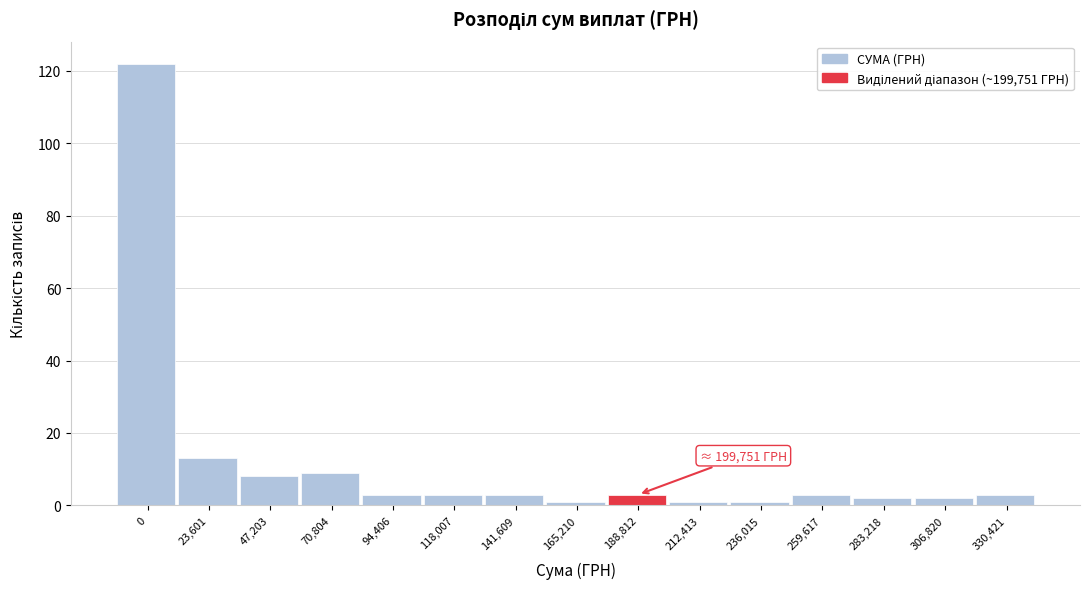

Reading left to right, what are all the values shown in this chart?

122	13	8	9	3	3	3	1	3	1	1	3	2	2	3